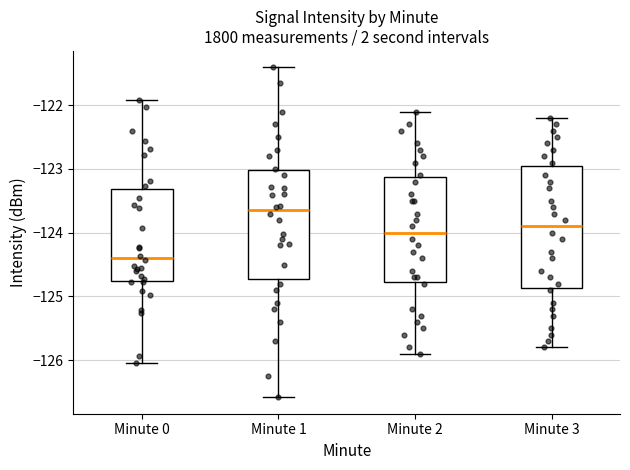

Where is the lower edge of the box for Minute 3 on the y-axis? The values are not printed on the chart, so give them approximately, as read against the axis.

-124.9